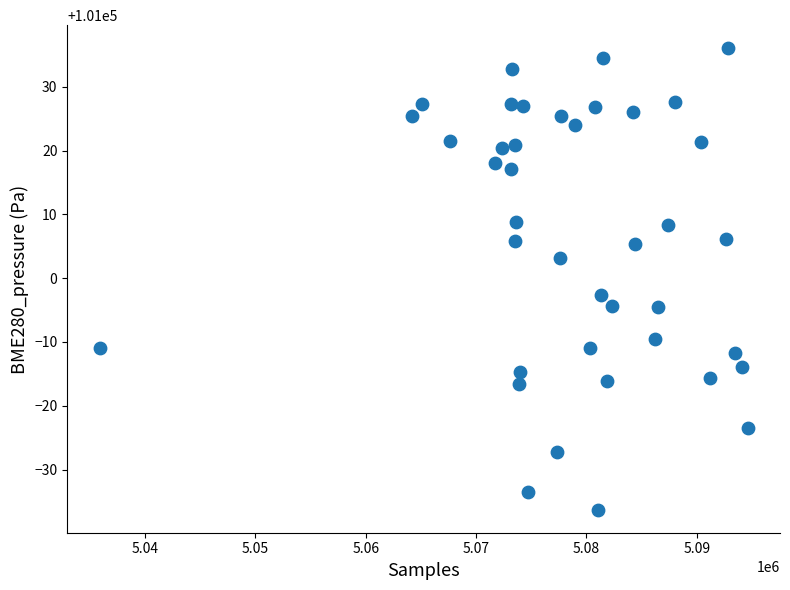

What Y value in the scatter plot is closest to 100999?

100997.3